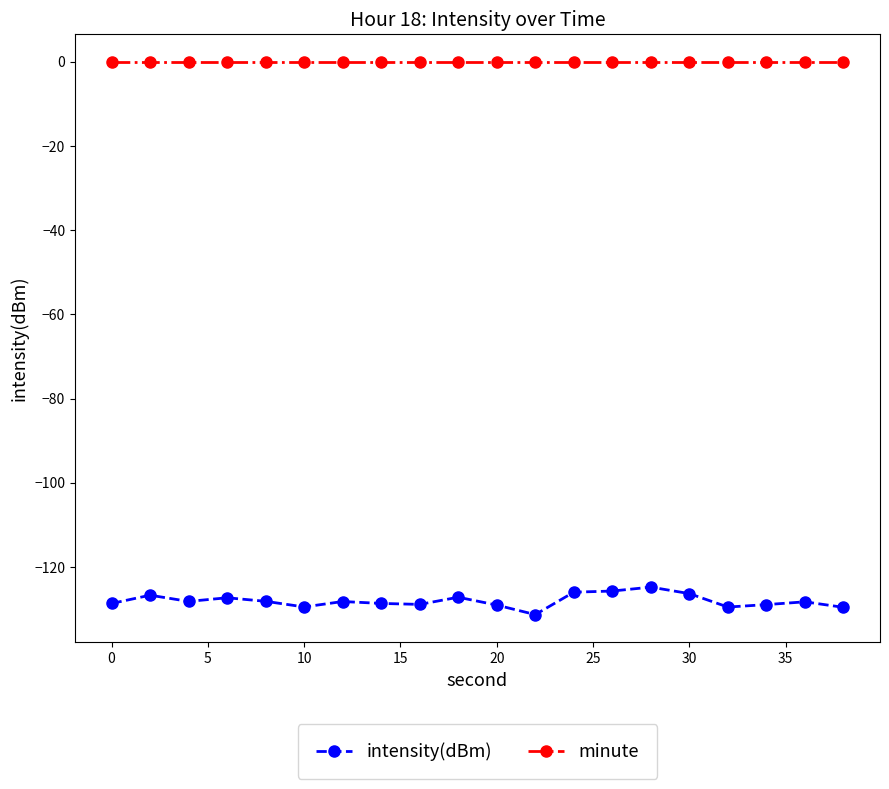

List the series in order of their peak value, lowest first.

intensity(dBm), minute